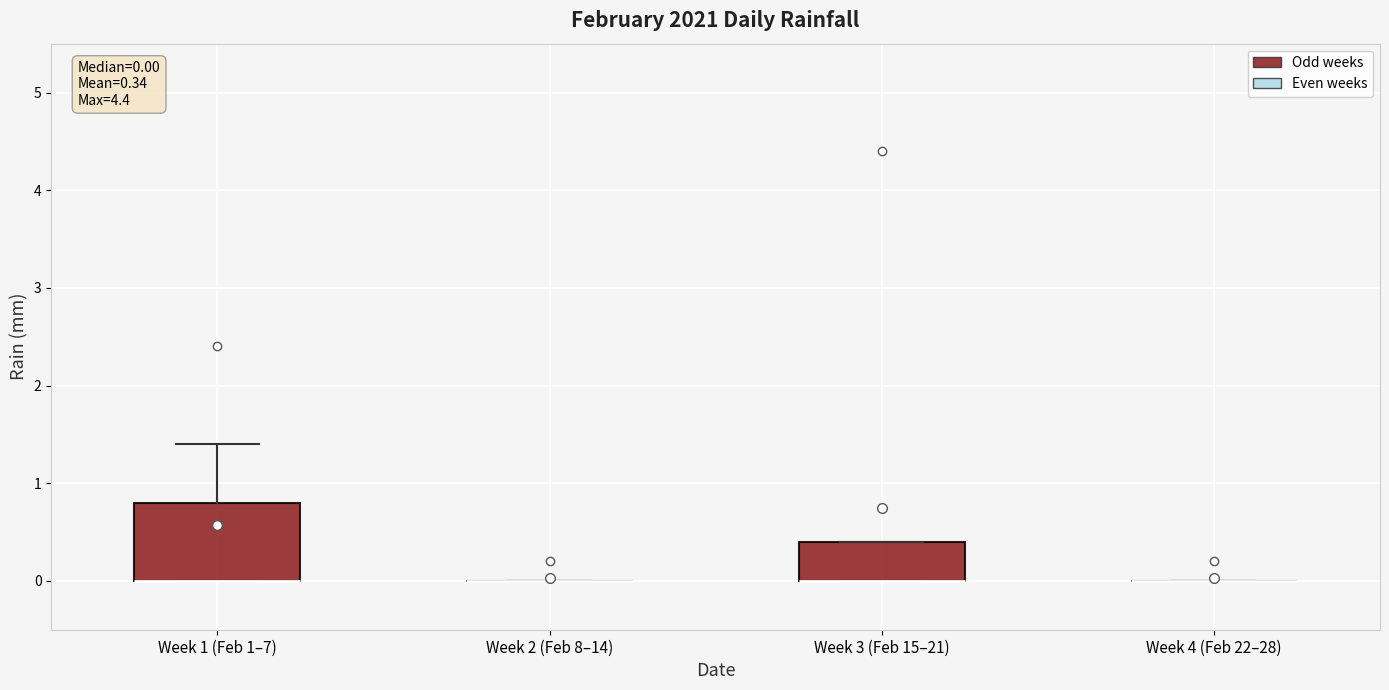

Which box is the tallest, from its lower edge to its upper edge?

Week 1 (Feb 1–7)